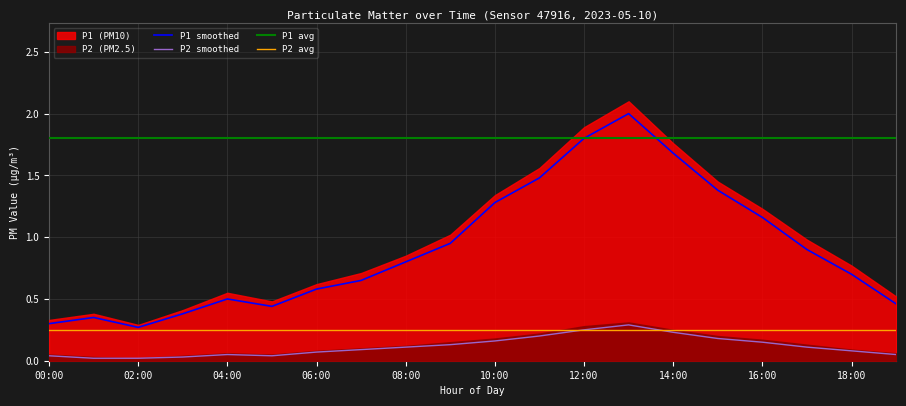

What is the sum of all P1 values?

18.1